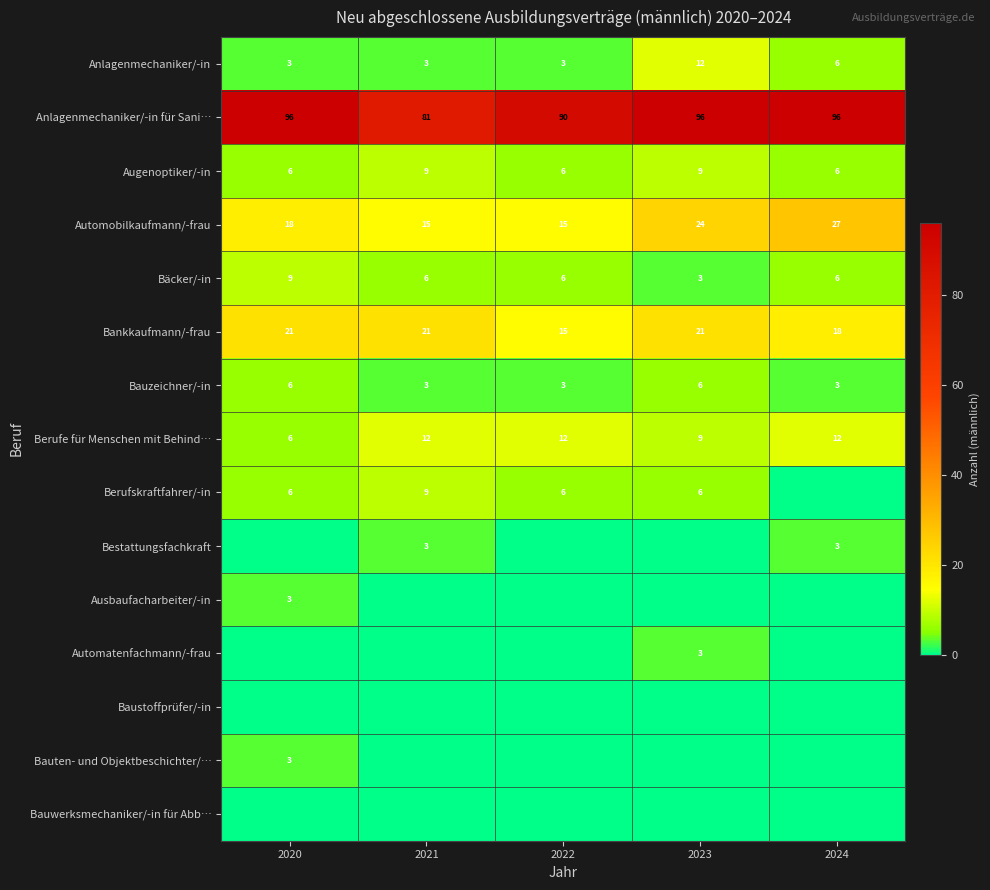

What is the maximum value for Anlagenmechaniker/-in für Sani…?

96